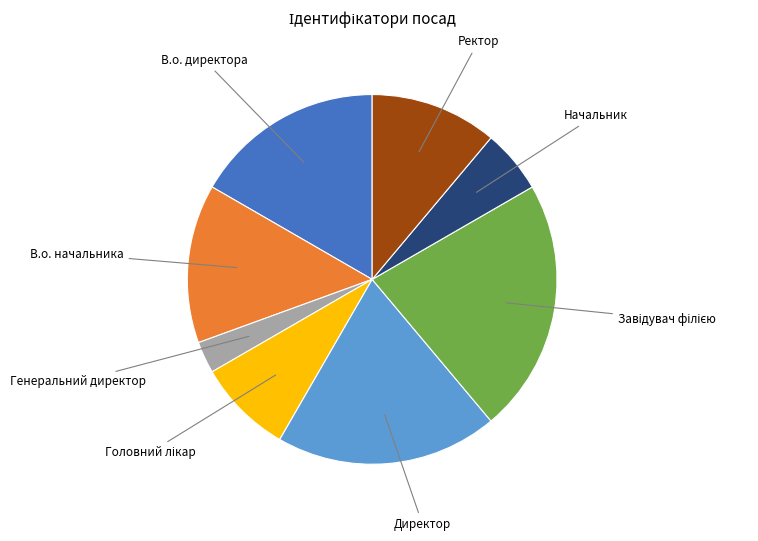

What is the smallest slice in the pie chart?

Генеральний директор